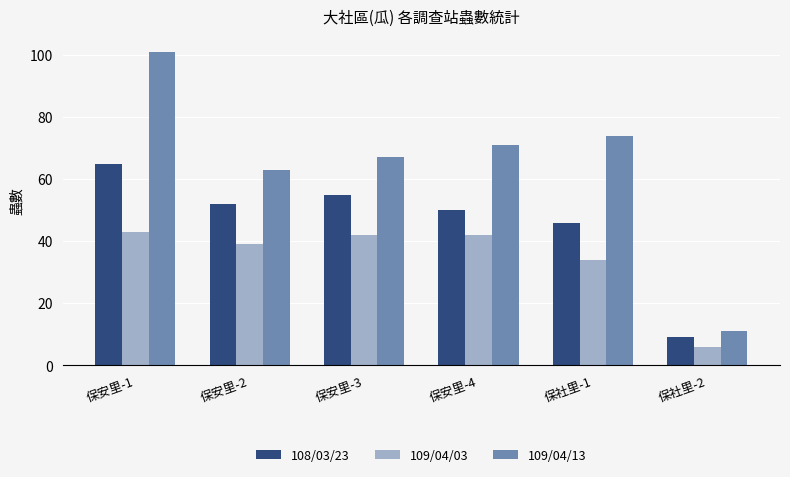

What is the value of the 108/03/23 bar at the 6th from the left?

9